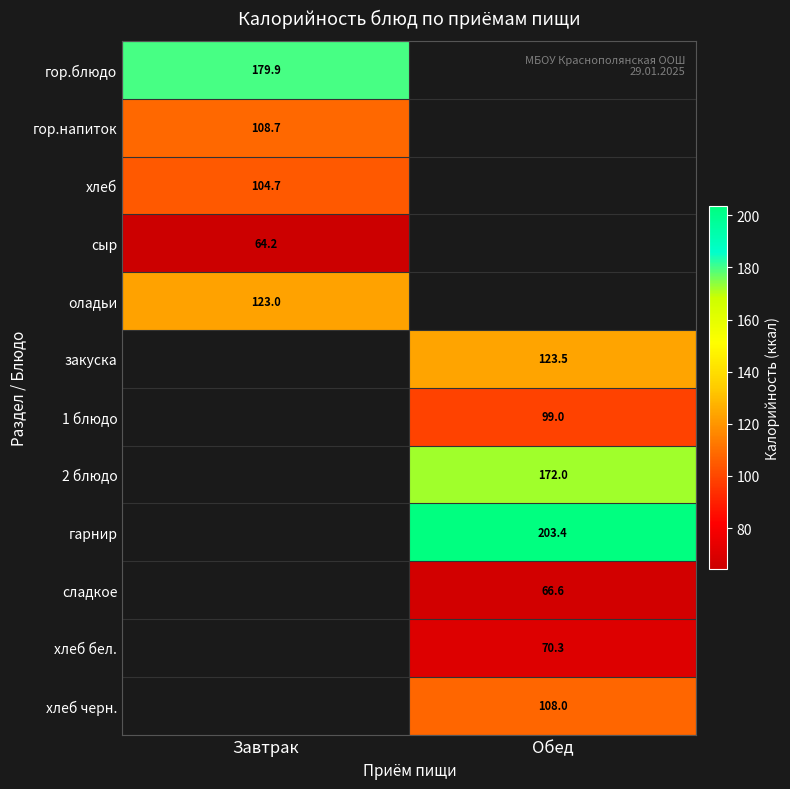

Is the value of оладьи at Завтрак greater than the value of хлеб черн. at Обед?

Yes